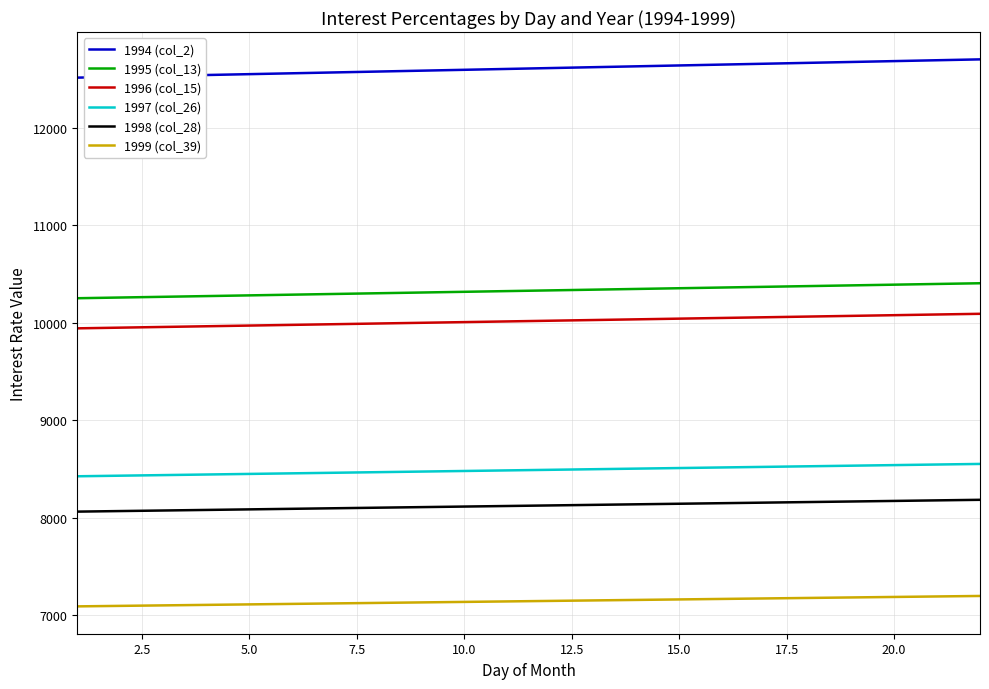

List the series in order of their peak value, lowest first.

1999 (col_39), 1998 (col_28), 1997 (col_26), 1996 (col_15), 1995 (col_13), 1994 (col_2)